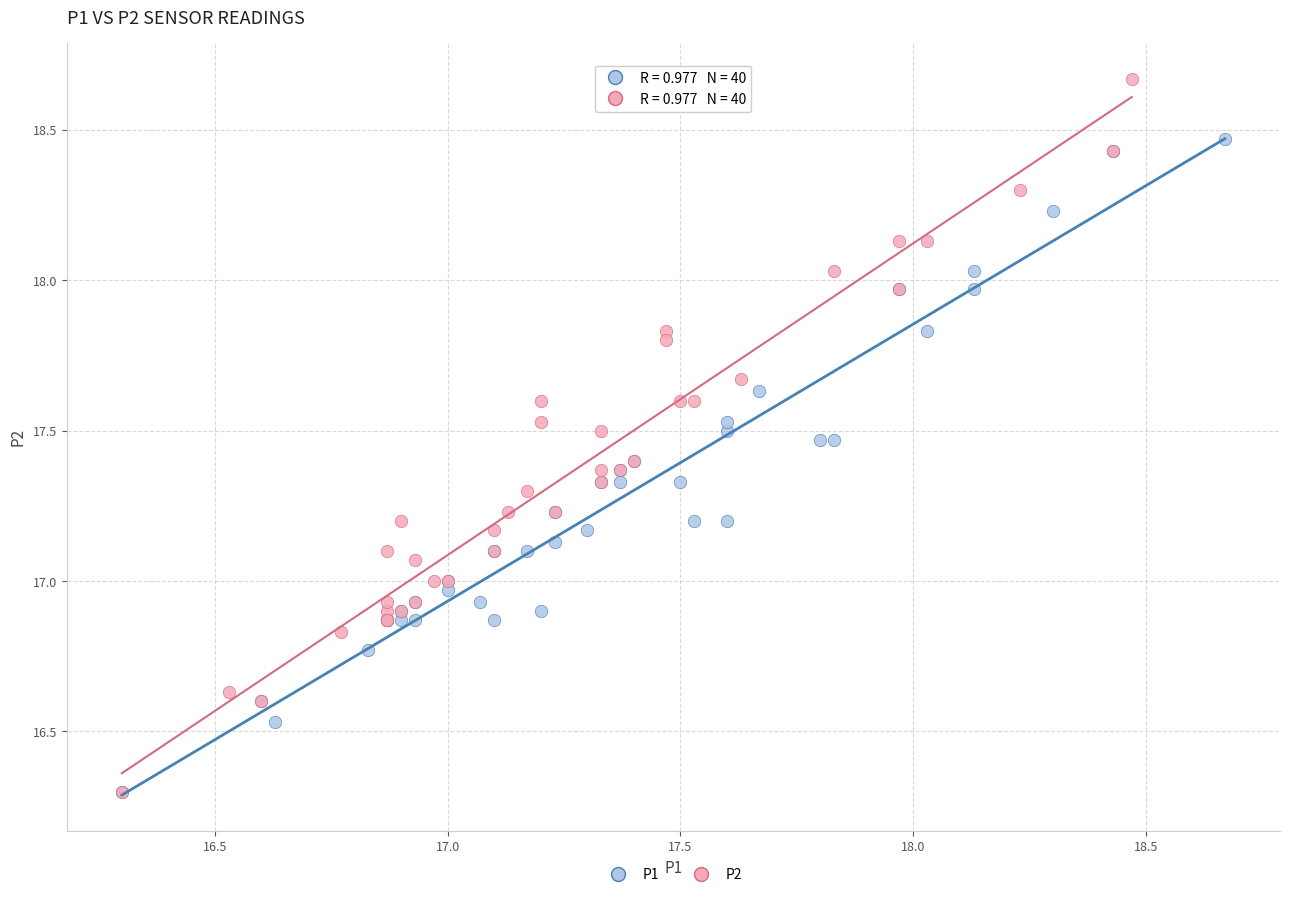

What are all the series names shown in the legend?

P1, P2